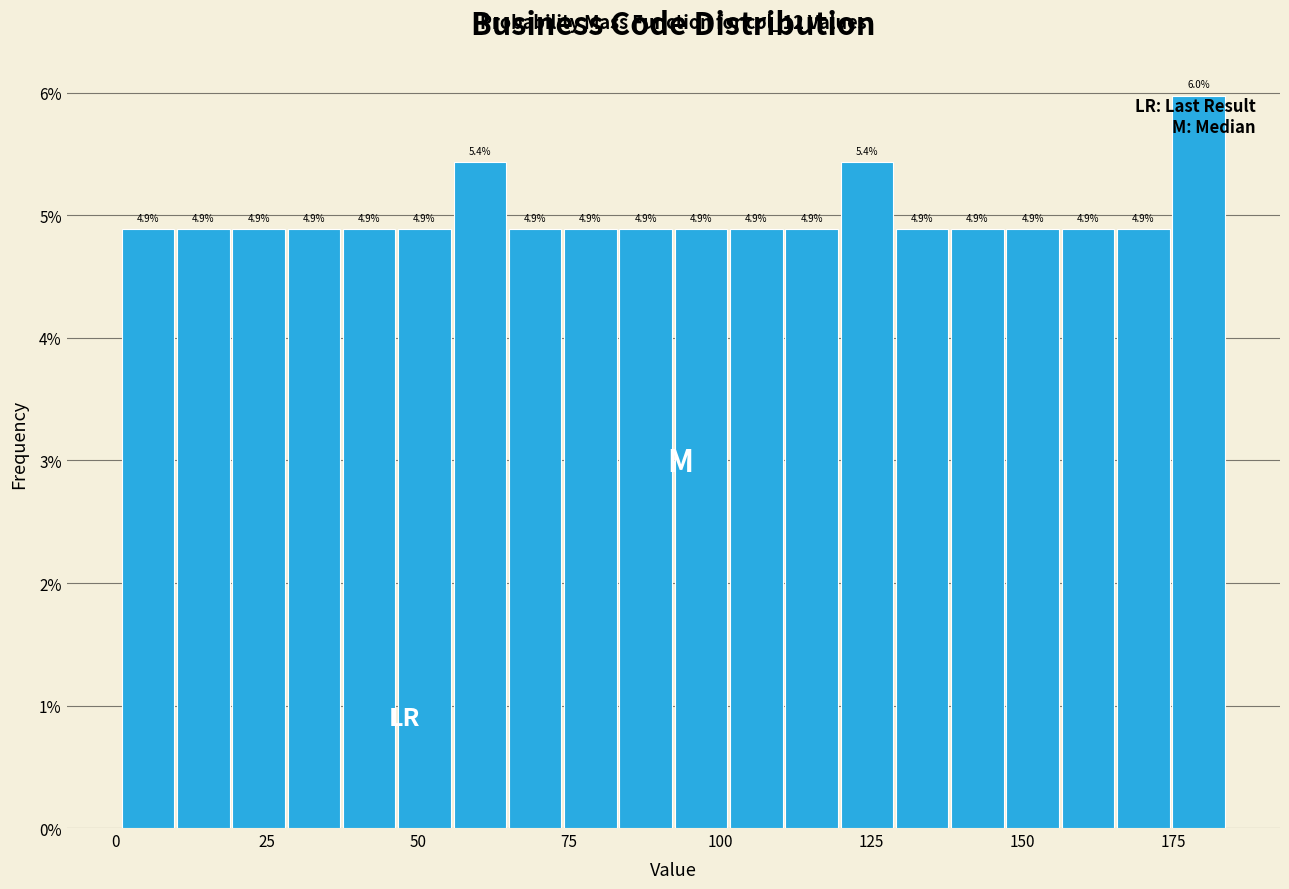

Read against the x-axis, roughly where is the centre of the tallest bar?

180